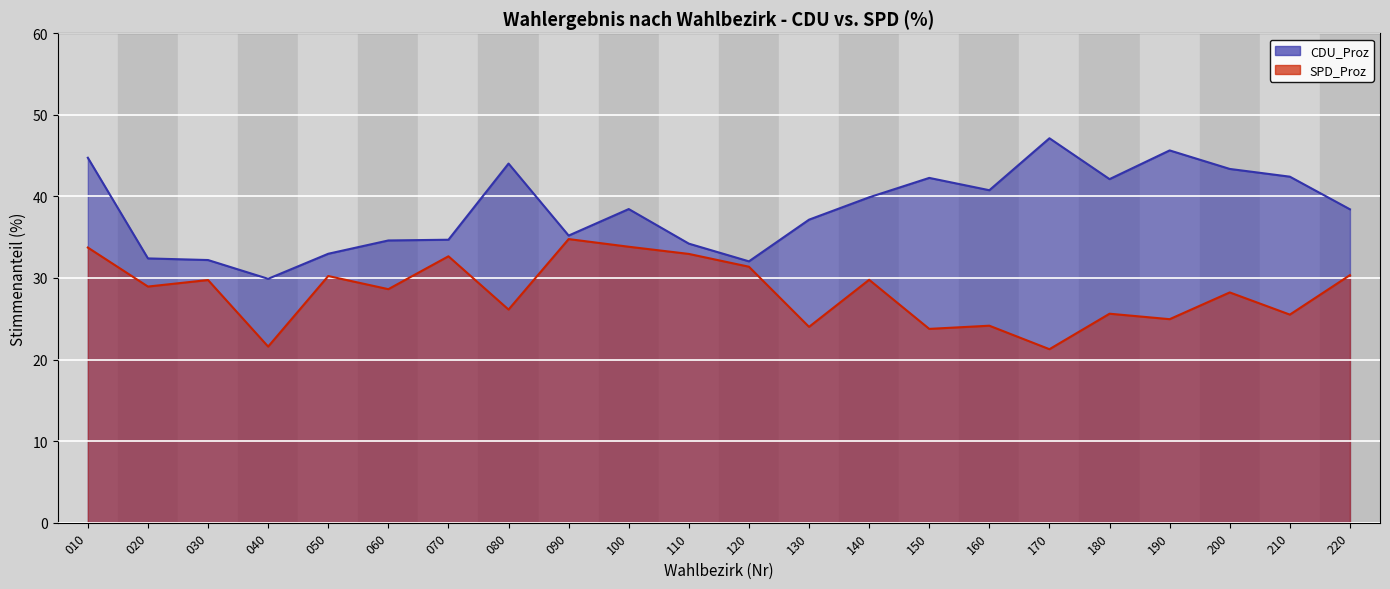

What is the minimum value shown in the chart?

21.3